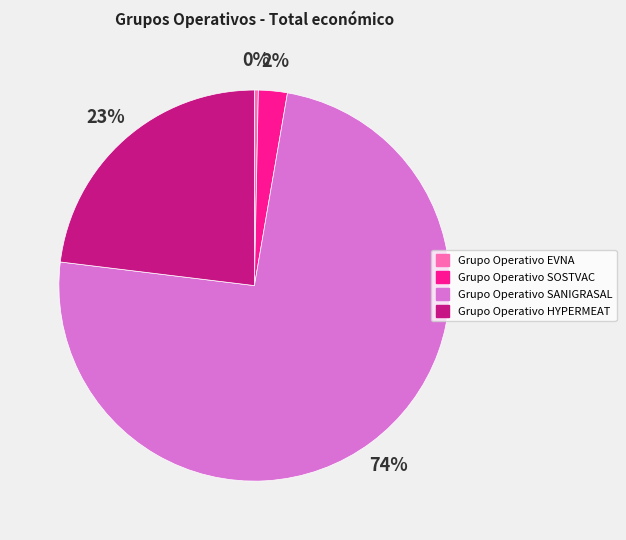

What is the majority slice?

Grupo Operativo SANIGRASAL